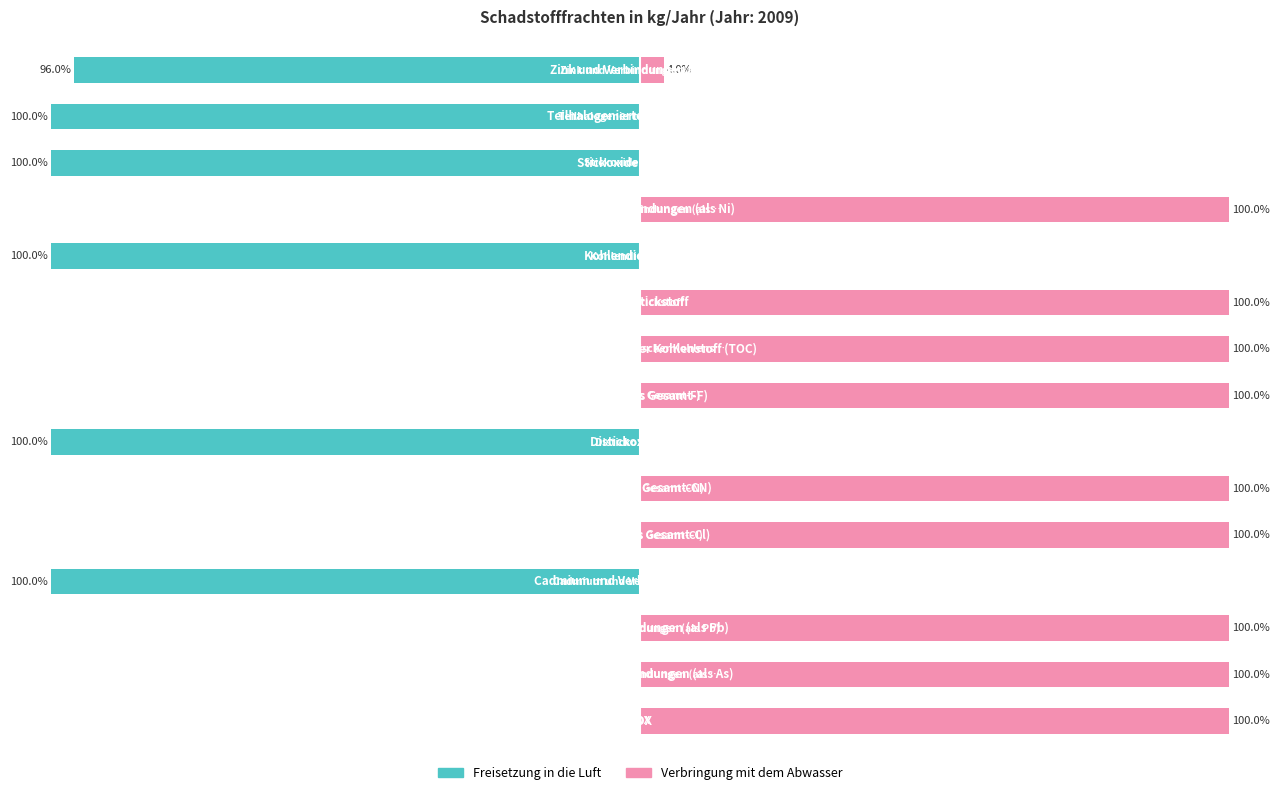

At how many categories does at least one series exceed -3?

15